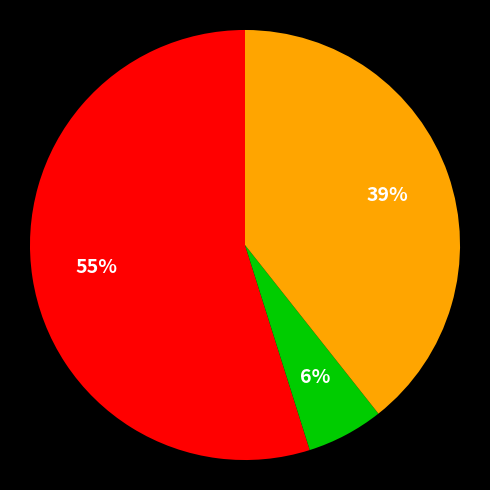

To the nearest percent, what is the difference between the largest and smallest slice percentages?

49%